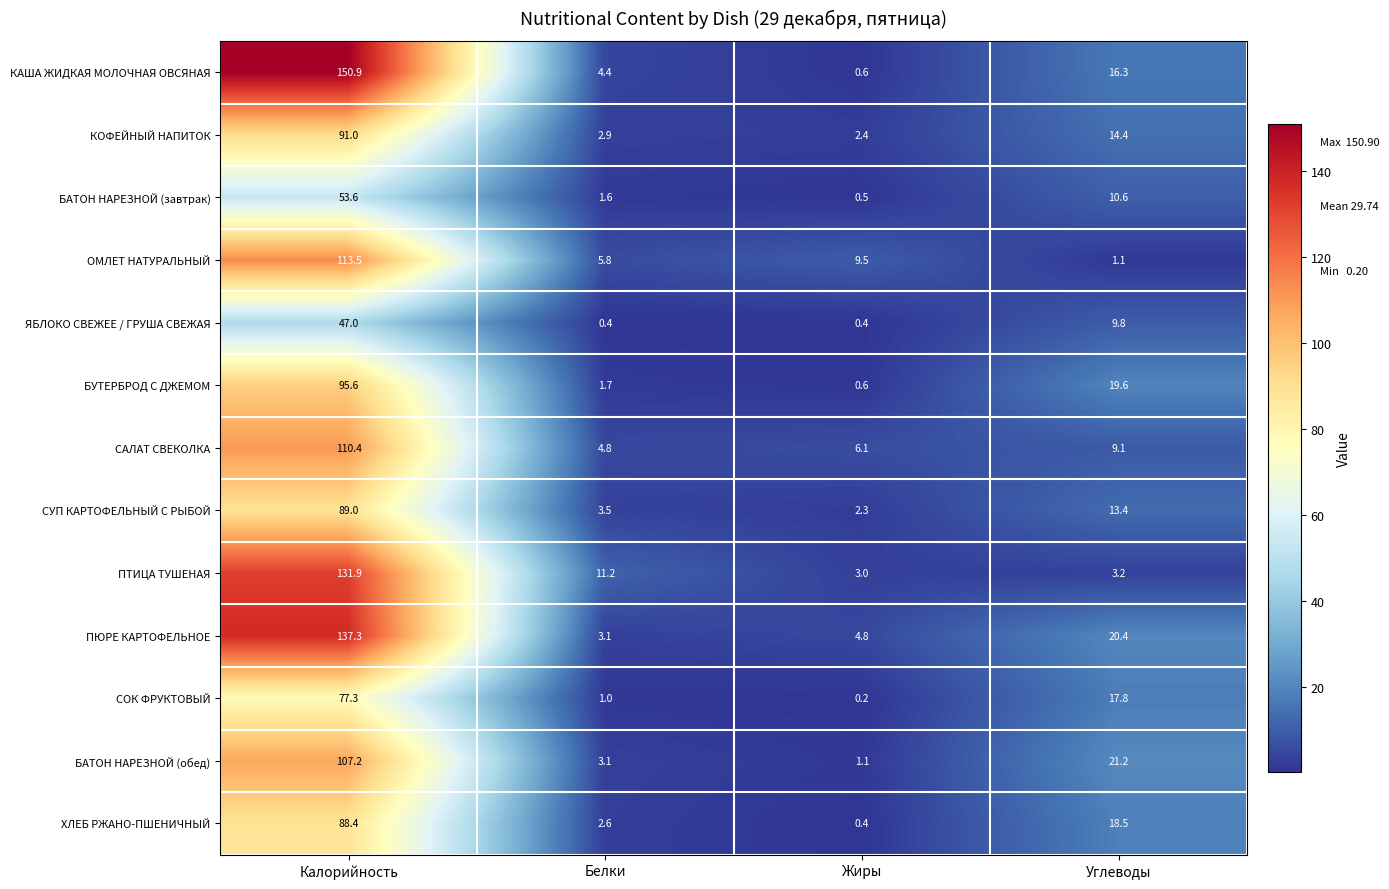

What is the approximate value of КАША ЖИДКАЯ МОЛОЧНАЯ ОВСЯНАЯ at Калорийность?

150.9